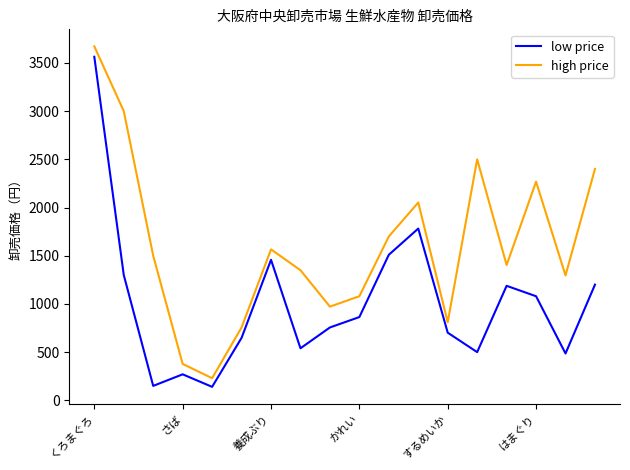

How many lines are shown in the chart?

2